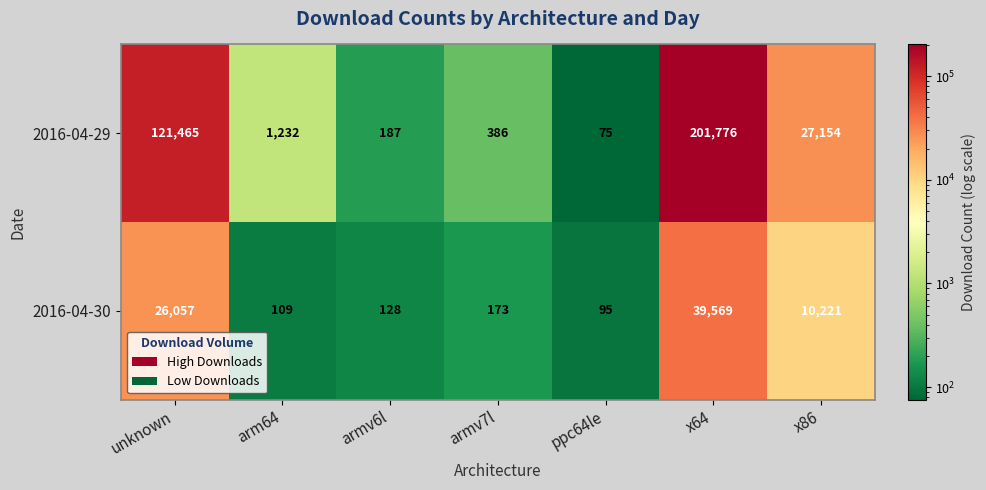

What is the difference between the maximum and minimum values in the 2016-04-29 series?

201701